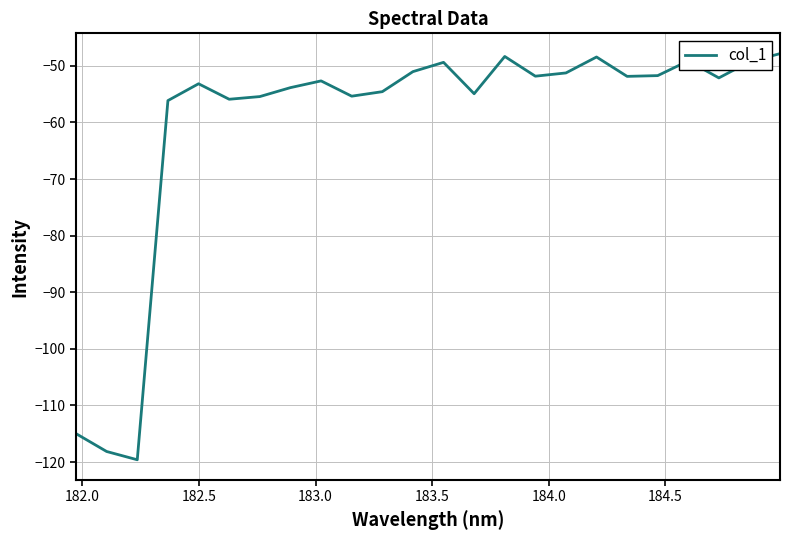

What is the greatest value displayed?

-47.8